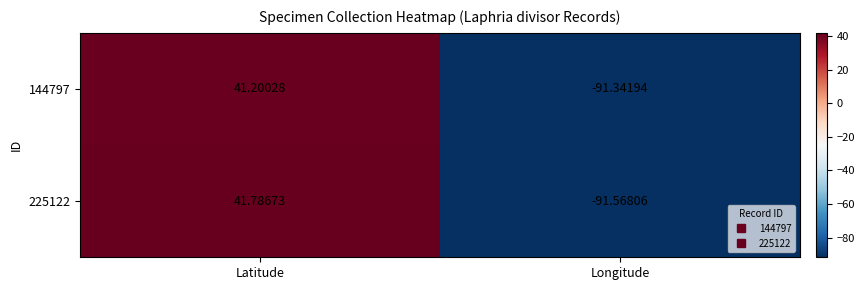

What is the total value across all series at Longitude?

-182.9